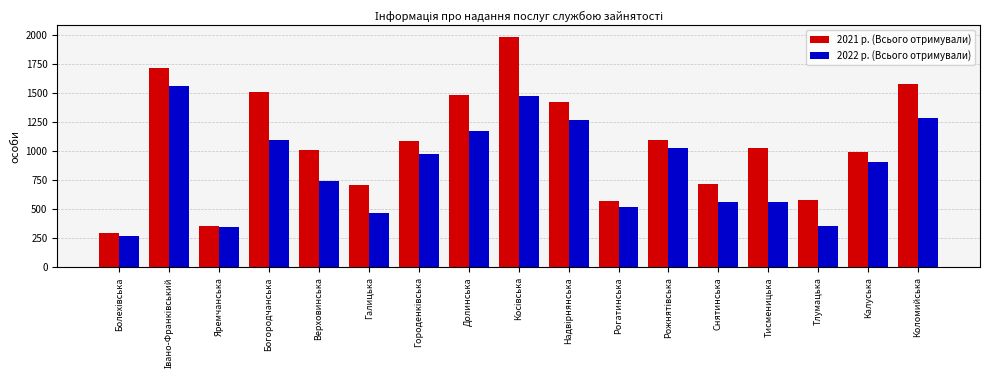

Which series has the widest spread of values?

2021 р. (Всього отримували)